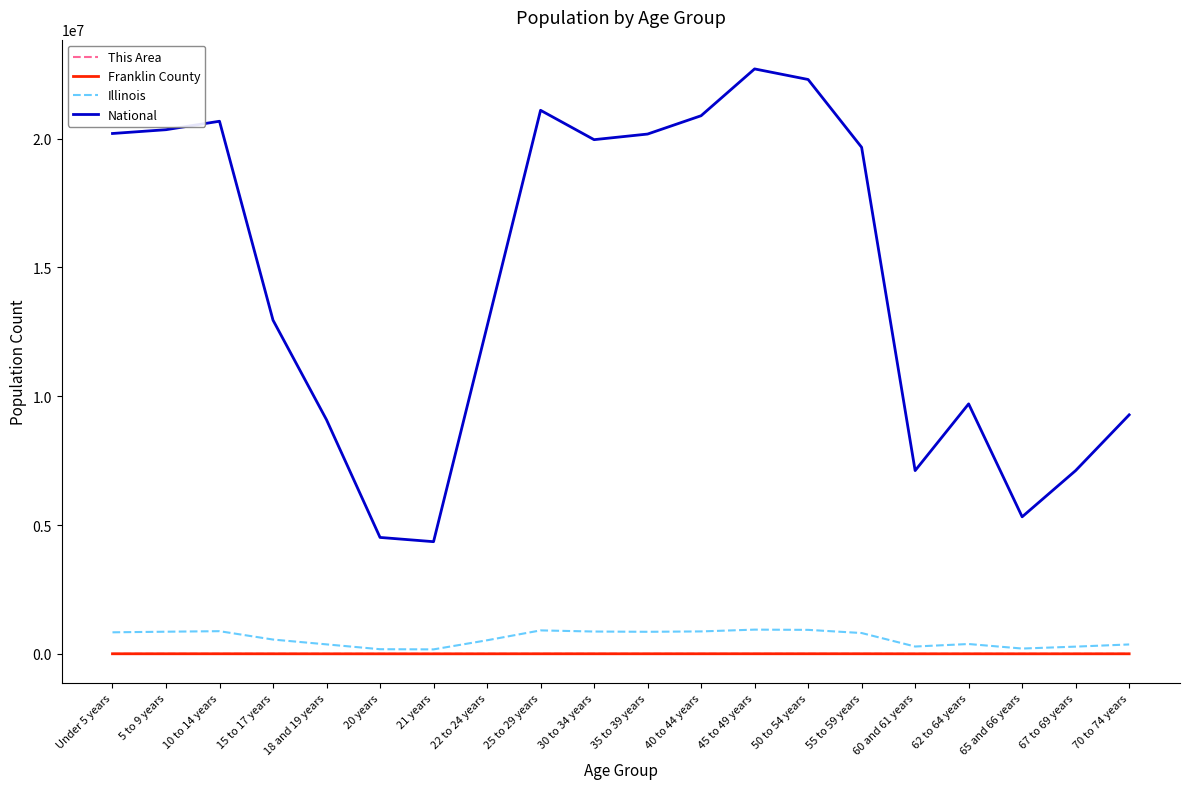

Between 21 years and 22 to 24 years, which series saw the biggest shift?

National